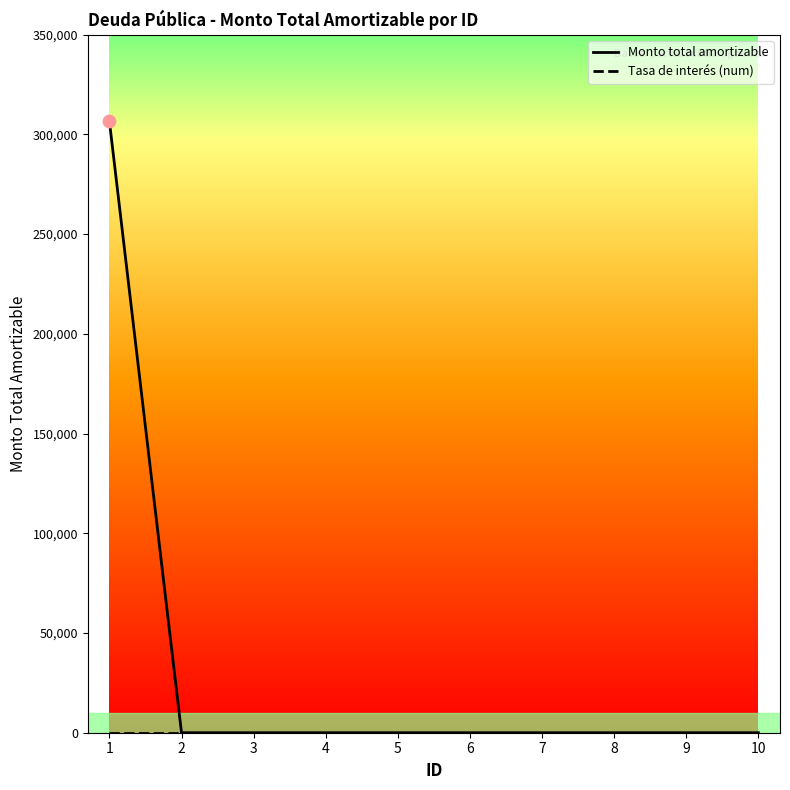

Which series has the widest spread of values?

Monto total amortizable